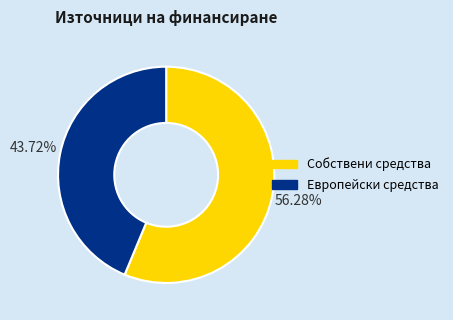

Does any single category account for the majority?

Yes